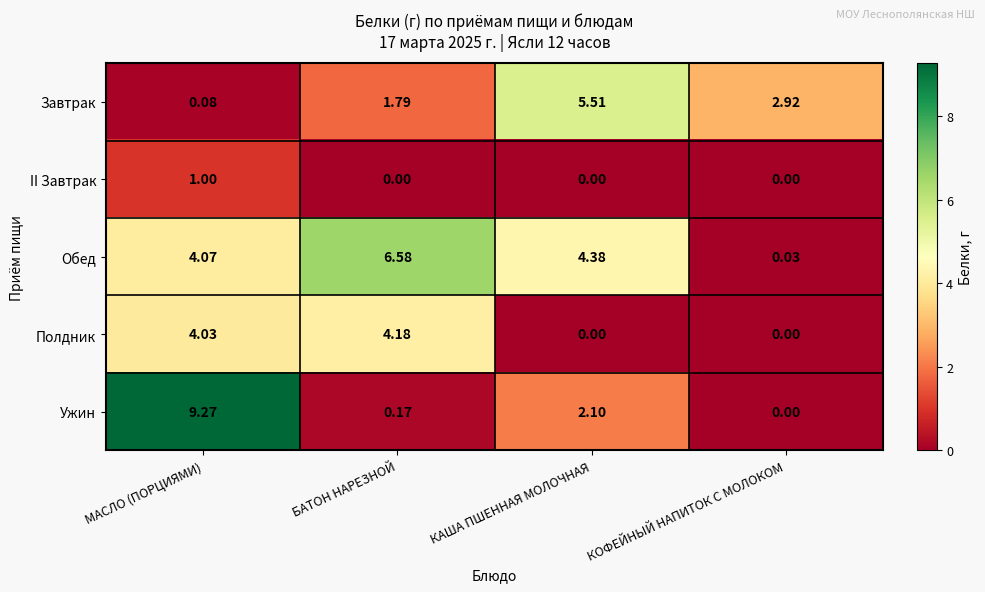

What is the maximum value shown in the chart?

9.3